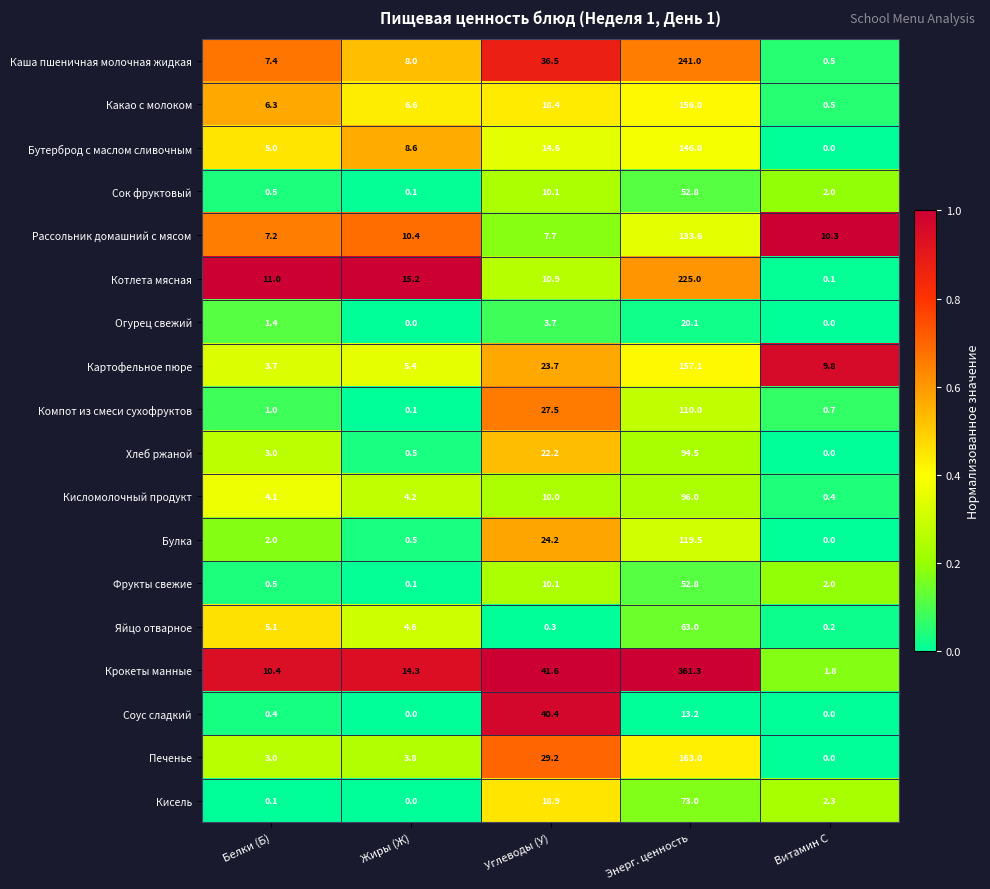

Where does the Яйцо отварное series first go above 4?

Белки (Б)